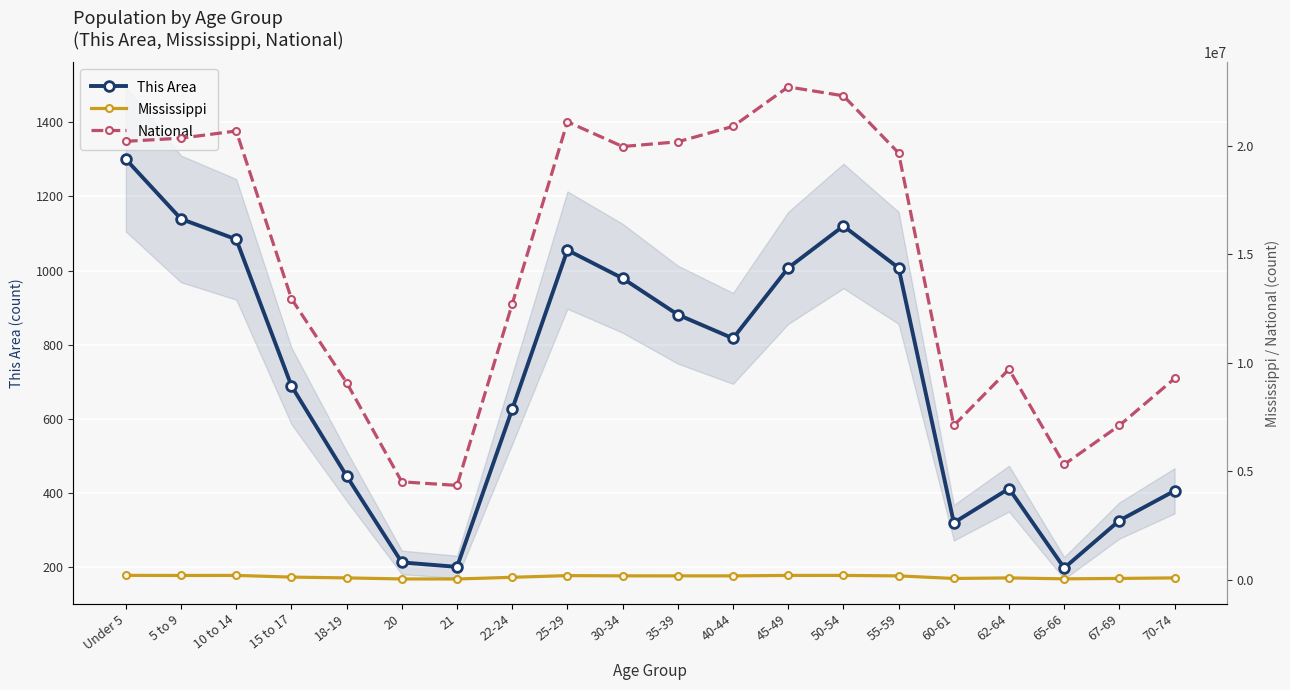

What is the difference between the highest and lowest values at 67-69?

7115035